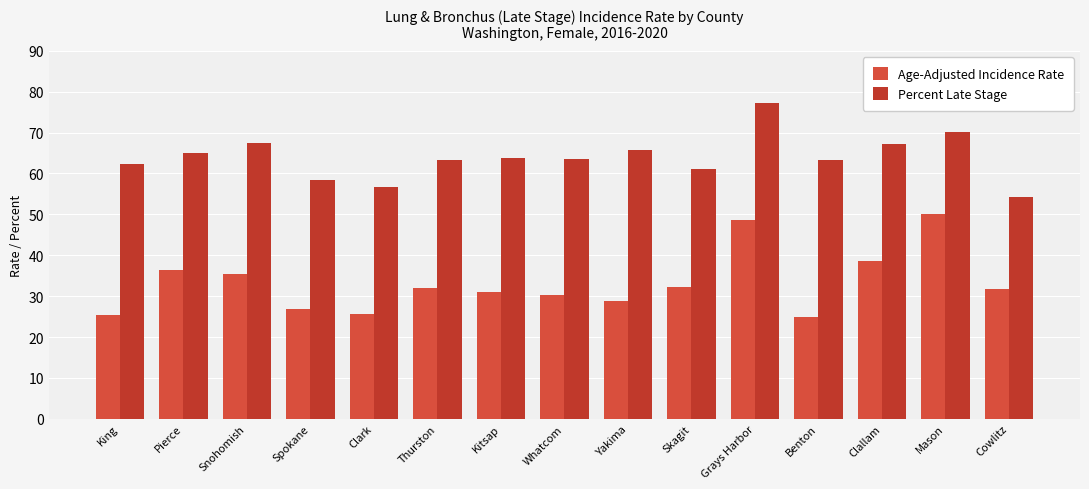

What is the difference between the highest and lowest values at Whatcom?

33.1